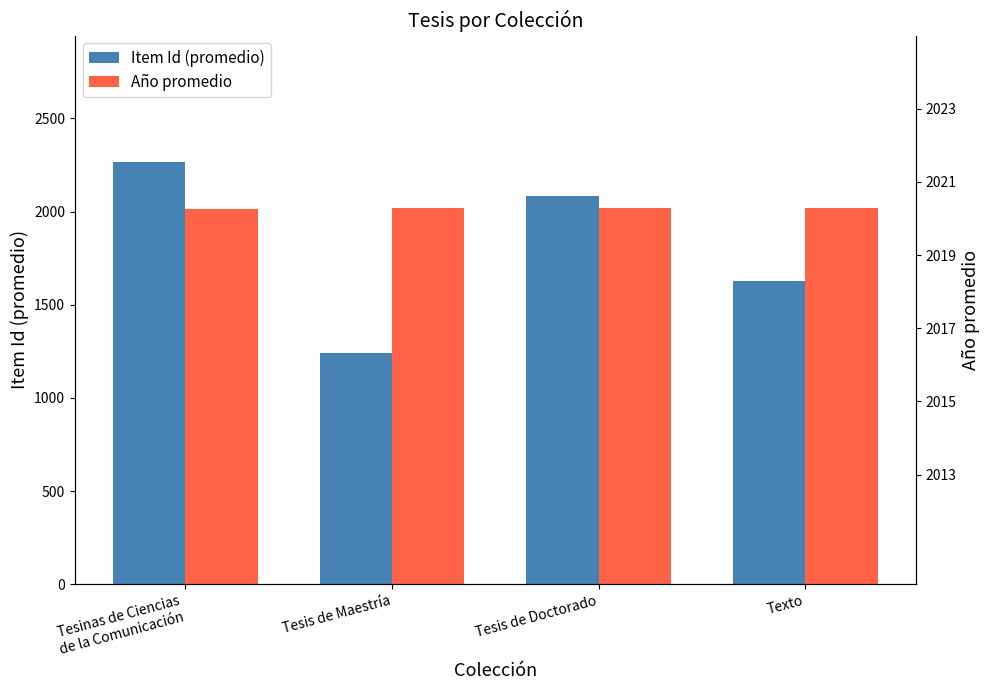

What is the difference between the maximum and minimum values in the Item Id (promedio) series?

1021.8